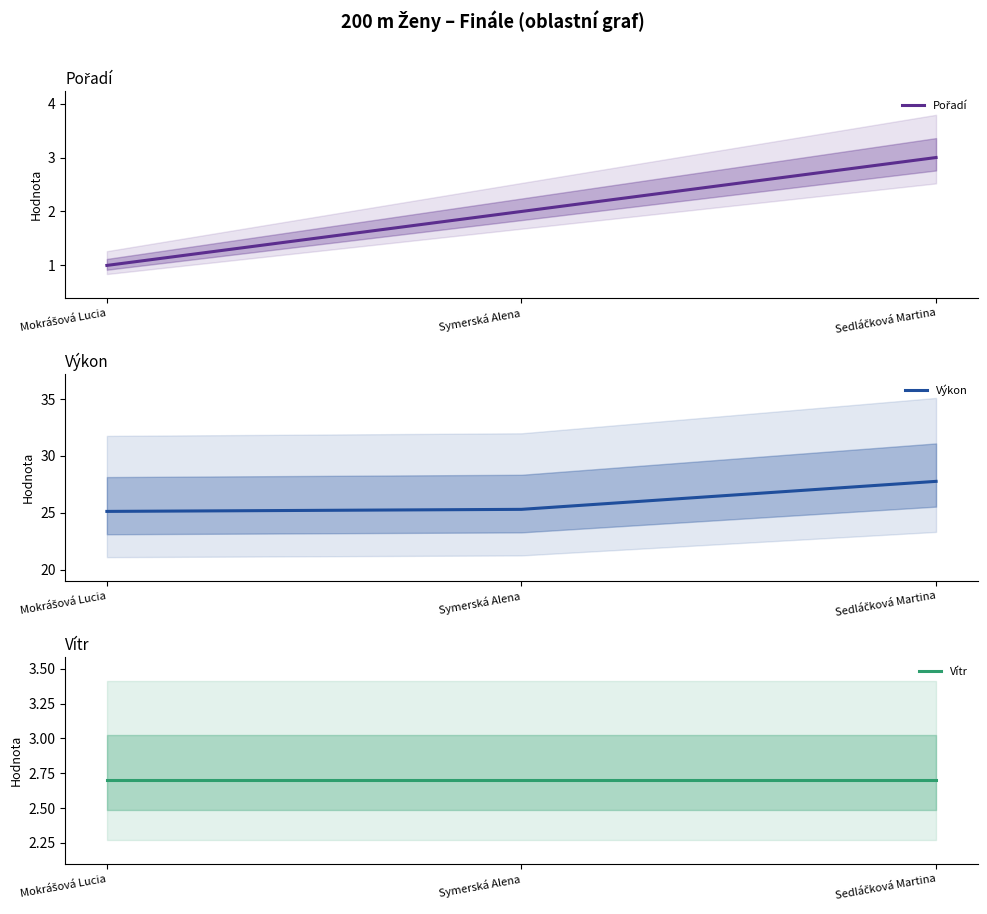

What are all the series names shown in the legend?

Pořadí, Výkon, Vítr